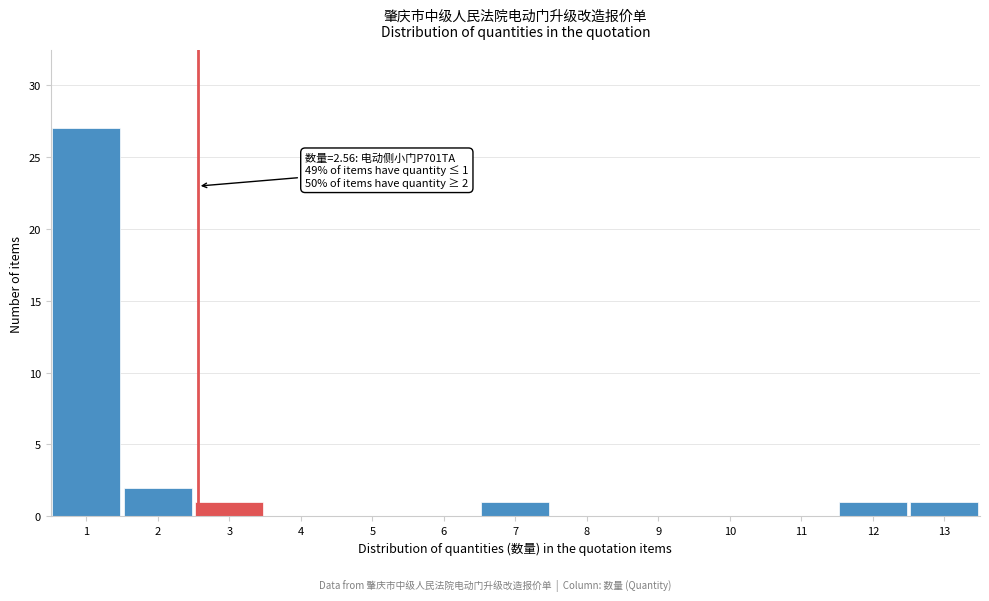

Over which range of the x-axis is the bar tallest?

0.5 to 1.5